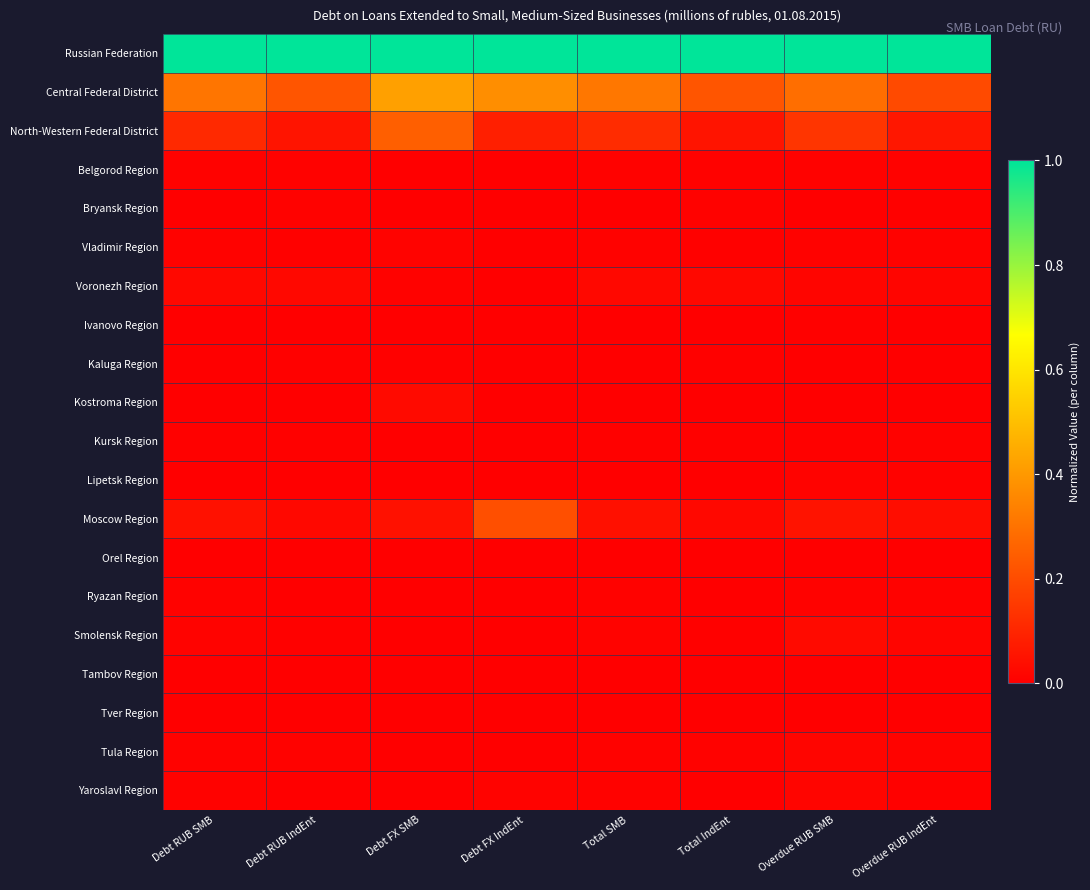

Reading left to right, transcribe all the data shown in this chart.

Russian Federation: Debt RUB SMB=1.0	Debt RUB IndEnt=1.0	Debt FX SMB=1.0	Debt FX IndEnt=1.0	Total SMB=1.0	Total IndEnt=1.0	Overdue RUB SMB=1.0	Overdue RUB IndEnt=1.0
Central Federal District: Debt RUB SMB=0.3	Debt RUB IndEnt=0.2	Debt FX SMB=0.4	Debt FX IndEnt=0.4	Total SMB=0.3	Total IndEnt=0.2	Overdue RUB SMB=0.3	Overdue RUB IndEnt=0.2
North-Western Federal District: Debt RUB SMB=0.1	Debt RUB IndEnt=0.1	Debt FX SMB=0.2	Debt FX IndEnt=0.1	Total SMB=0.1	Total IndEnt=0.1	Overdue RUB SMB=0.1	Overdue RUB IndEnt=0.1
Belgorod Region: Debt RUB SMB=0.0	Debt RUB IndEnt=0.0	Debt FX SMB=0.0	Debt FX IndEnt=0.0	Total SMB=0.0	Total IndEnt=0.0	Overdue RUB SMB=0.0	Overdue RUB IndEnt=0.0
Bryansk Region: Debt RUB SMB=0.0	Debt RUB IndEnt=0.0	Debt FX SMB=0.0	Debt FX IndEnt=0.0	Total SMB=0.0	Total IndEnt=0.0	Overdue RUB SMB=0.0	Overdue RUB IndEnt=0.0
Vladimir Region: Debt RUB SMB=0.0	Debt RUB IndEnt=0.0	Debt FX SMB=0.0	Debt FX IndEnt=0.0	Total SMB=0.0	Total IndEnt=0.0	Overdue RUB SMB=0.0	Overdue RUB IndEnt=0.0
Voronezh Region: Debt RUB SMB=0.0	Debt RUB IndEnt=0.0	Debt FX SMB=0.0	Debt FX IndEnt=0.0	Total SMB=0.0	Total IndEnt=0.0	Overdue RUB SMB=0.0	Overdue RUB IndEnt=0.0
Ivanovo Region: Debt RUB SMB=0.0	Debt RUB IndEnt=0.0	Debt FX SMB=0.0	Debt FX IndEnt=0.0	Total SMB=0.0	Total IndEnt=0.0	Overdue RUB SMB=0.0	Overdue RUB IndEnt=0.0
Kaluga Region: Debt RUB SMB=0.0	Debt RUB IndEnt=0.0	Debt FX SMB=0.0	Debt FX IndEnt=0.0	Total SMB=0.0	Total IndEnt=0.0	Overdue RUB SMB=0.0	Overdue RUB IndEnt=0.0
Kostroma Region: Debt RUB SMB=0.0	Debt RUB IndEnt=0.0	Debt FX SMB=0.0	Debt FX IndEnt=0.0	Total SMB=0.0	Total IndEnt=0.0	Overdue RUB SMB=0.0	Overdue RUB IndEnt=0.0
Kursk Region: Debt RUB SMB=0.0	Debt RUB IndEnt=0.0	Debt FX SMB=0.0	Debt FX IndEnt=0.0	Total SMB=0.0	Total IndEnt=0.0	Overdue RUB SMB=0.0	Overdue RUB IndEnt=0.0
Lipetsk Region: Debt RUB SMB=0.0	Debt RUB IndEnt=0.0	Debt FX SMB=0.0	Debt FX IndEnt=0.0	Total SMB=0.0	Total IndEnt=0.0	Overdue RUB SMB=0.0	Overdue RUB IndEnt=0.0
Moscow Region: Debt RUB SMB=0.0	Debt RUB IndEnt=0.0	Debt FX SMB=0.0	Debt FX IndEnt=0.2	Total SMB=0.0	Total IndEnt=0.0	Overdue RUB SMB=0.1	Overdue RUB IndEnt=0.0
Orel Region: Debt RUB SMB=0.0	Debt RUB IndEnt=0.0	Debt FX SMB=0.0	Debt FX IndEnt=0.0	Total SMB=0.0	Total IndEnt=0.0	Overdue RUB SMB=0.0	Overdue RUB IndEnt=0.0
Ryazan Region: Debt RUB SMB=0.0	Debt RUB IndEnt=0.0	Debt FX SMB=0.0	Debt FX IndEnt=0.0	Total SMB=0.0	Total IndEnt=0.0	Overdue RUB SMB=0.0	Overdue RUB IndEnt=0.0
Smolensk Region: Debt RUB SMB=0.0	Debt RUB IndEnt=0.0	Debt FX SMB=0.0	Debt FX IndEnt=0.0	Total SMB=0.0	Total IndEnt=0.0	Overdue RUB SMB=0.0	Overdue RUB IndEnt=0.0
Tambov Region: Debt RUB SMB=0.0	Debt RUB IndEnt=0.0	Debt FX SMB=0.0	Debt FX IndEnt=0.0	Total SMB=0.0	Total IndEnt=0.0	Overdue RUB SMB=0.0	Overdue RUB IndEnt=0.0
Tver Region: Debt RUB SMB=0.0	Debt RUB IndEnt=0.0	Debt FX SMB=0.0	Debt FX IndEnt=0.0	Total SMB=0.0	Total IndEnt=0.0	Overdue RUB SMB=0.0	Overdue RUB IndEnt=0.0
Tula Region: Debt RUB SMB=0.0	Debt RUB IndEnt=0.0	Debt FX SMB=0.0	Debt FX IndEnt=0.0	Total SMB=0.0	Total IndEnt=0.0	Overdue RUB SMB=0.0	Overdue RUB IndEnt=0.0
Yaroslavl Region: Debt RUB SMB=0.0	Debt RUB IndEnt=0.0	Debt FX SMB=0.0	Debt FX IndEnt=0.0	Total SMB=0.0	Total IndEnt=0.0	Overdue RUB SMB=0.0	Overdue RUB IndEnt=0.0